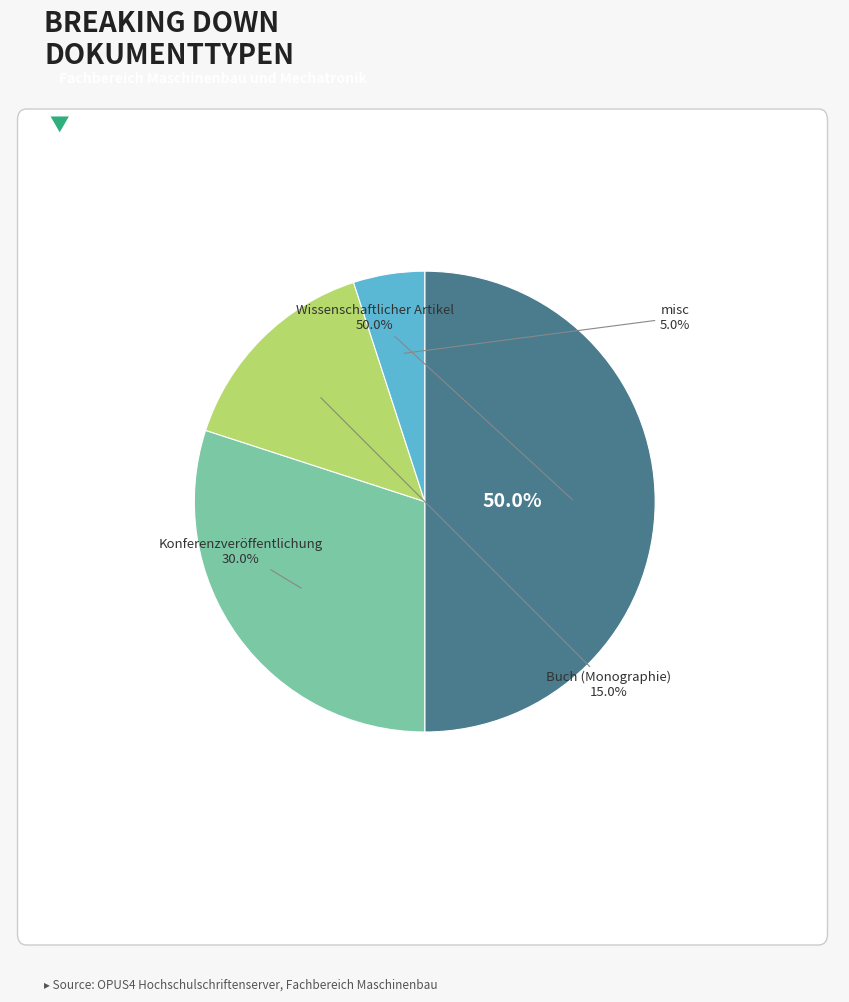

To the nearest percent, what portion does Konferenzveröffentlichung represent?

30%